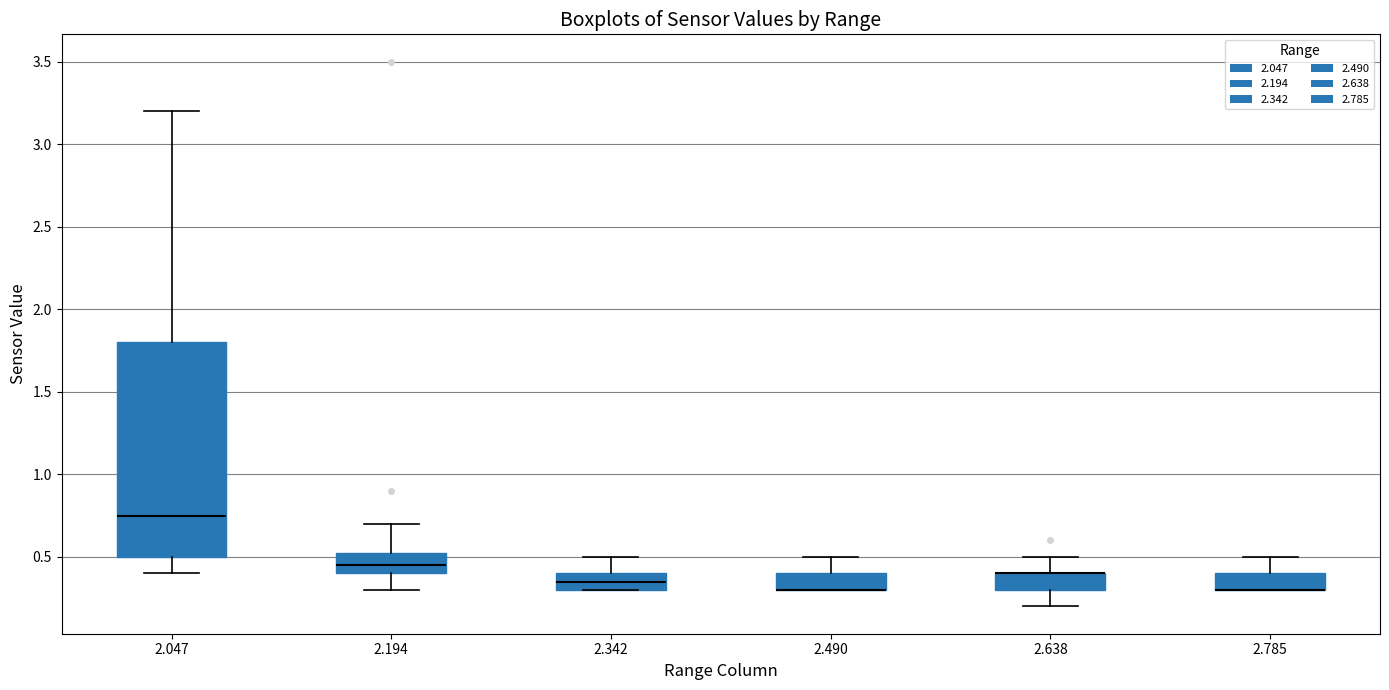

Reading left to right, read every box against the y-axis: the position of its median line, the range the box covers, and the ends of its whiskers. The values are not printed on the chart, so give them approximately, as read against the axis.

2.047: median 0.75, box 0.50 to 1.80, whiskers 0.40 to 3.20
2.194: median 0.45, box 0.40 to 0.55, whiskers 0.30 to 0.70
2.342: median 0.35, box 0.30 to 0.40, whiskers 0.30 to 0.50
2.490: median 0.30 (drawn on the box's lower edge), box 0.30 to 0.40, whiskers 0.30 to 0.50
2.638: median 0.40 (drawn on the box's upper edge), box 0.30 to 0.40, whiskers 0.20 to 0.50
2.785: median 0.30 (drawn on the box's lower edge), box 0.30 to 0.40, whiskers 0.30 to 0.50